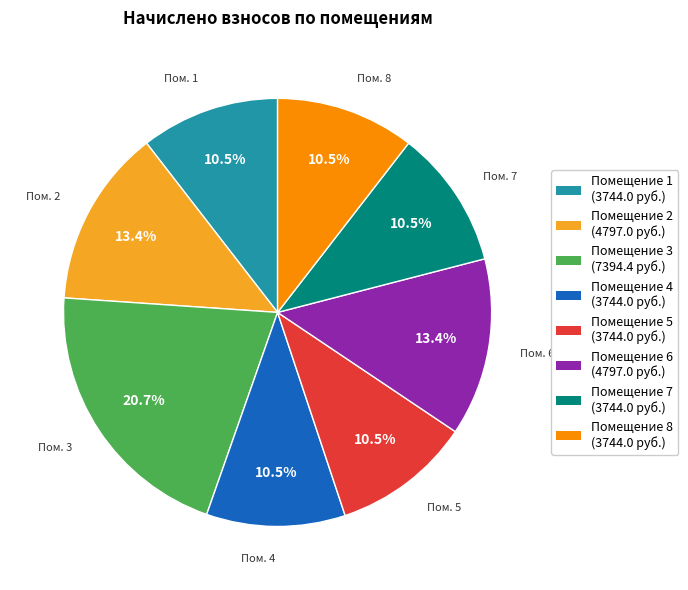

How many segments does this pie chart have?

8